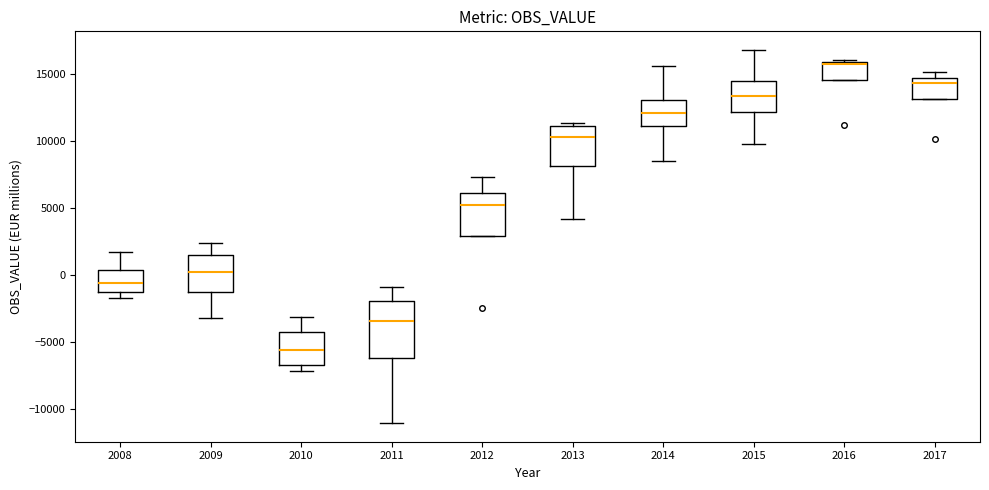

Reading left to right, read every box against the y-axis: the position of its median line, the range the box covers, and the ends of its whiskers. The values are not printed on the chart, so give them approximately, as read against the axis.

2008: median -500, box -1500 to 500, whiskers -1500 (just below the box's lower edge) to 1500
2009: median 0, box -1500 to 1500, whiskers -3500 to 2500
2010: median -5500, box -6500 to -4500, whiskers -7000 to -3000
2011: median -3500, box -6000 to -2000, whiskers -11000 to -1000
2012: median 5000, box 3000 to 6000, whiskers 3000 to 7500
2013: median 10500, box 8000 to 11000, whiskers 4000 to 11500
2014: median 12000, box 11000 to 13000, whiskers 8500 to 15500
2015: median 13500, box 12000 to 14500, whiskers 10000 to 17000
2016: median 15500, box 14500 to 16000, whiskers 14500 to 16000 (just above the box's upper edge)
2017: median 14500 (just below the box's upper edge), box 13000 to 14500, whiskers 13000 to 15000